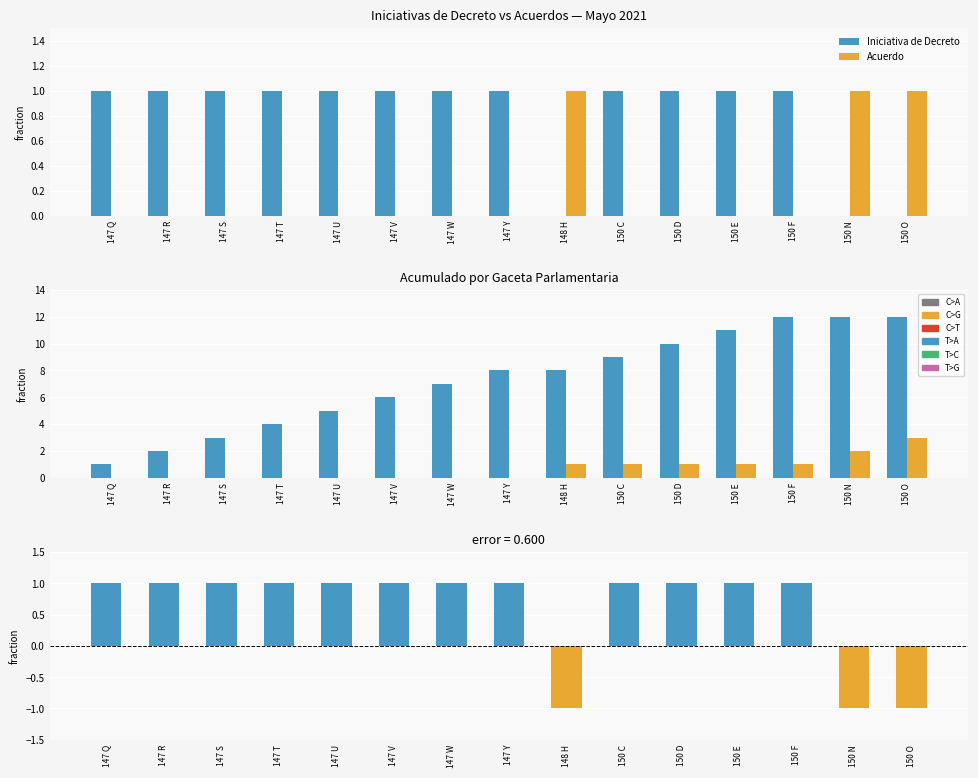

Between 150 F and 147 S, which is larger?

150 F